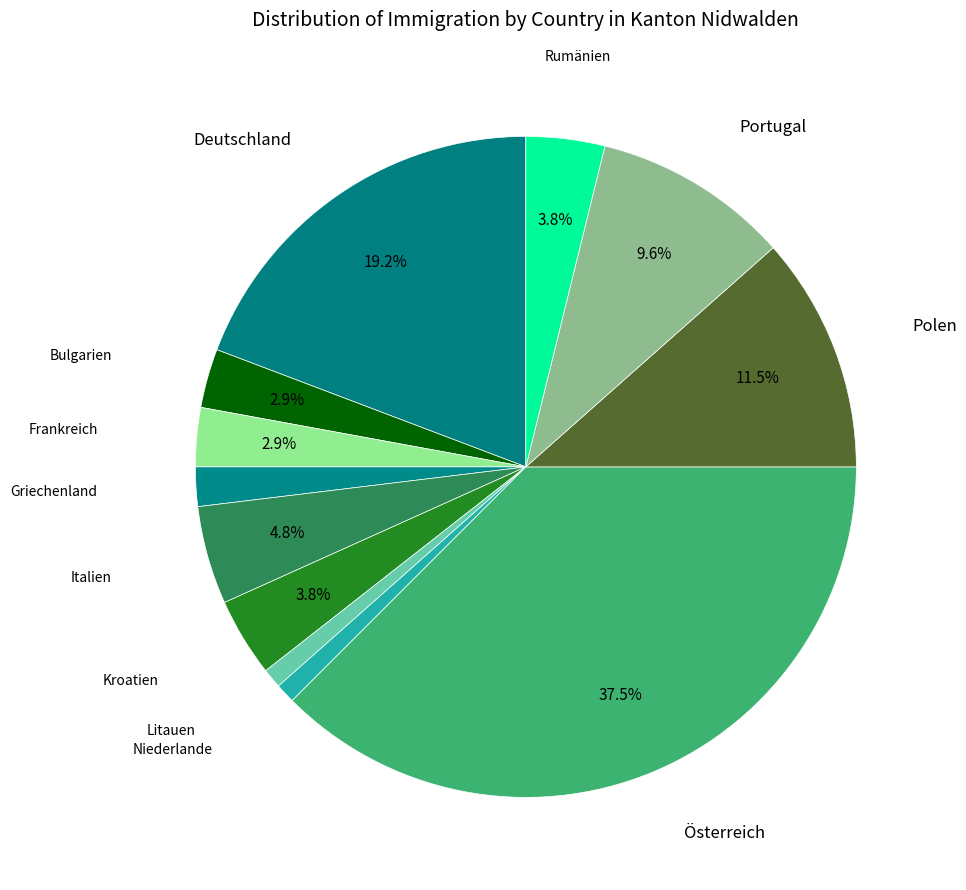

To the nearest percent, what portion does Frankreich represent?

3%